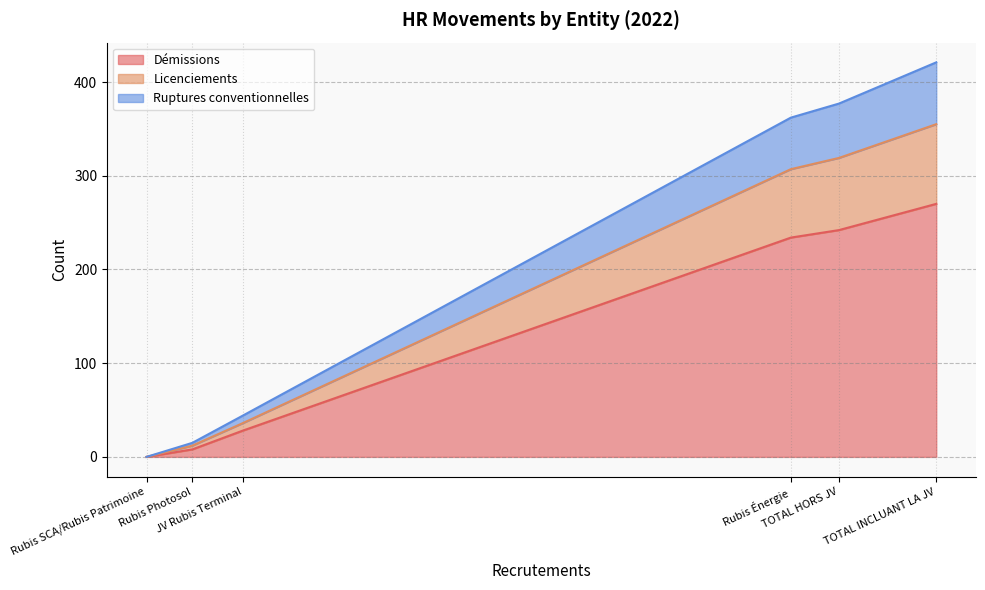

What is the difference between the Démissions values at TOTAL HORS JV and TOTAL INCLUANT LA JV?

28